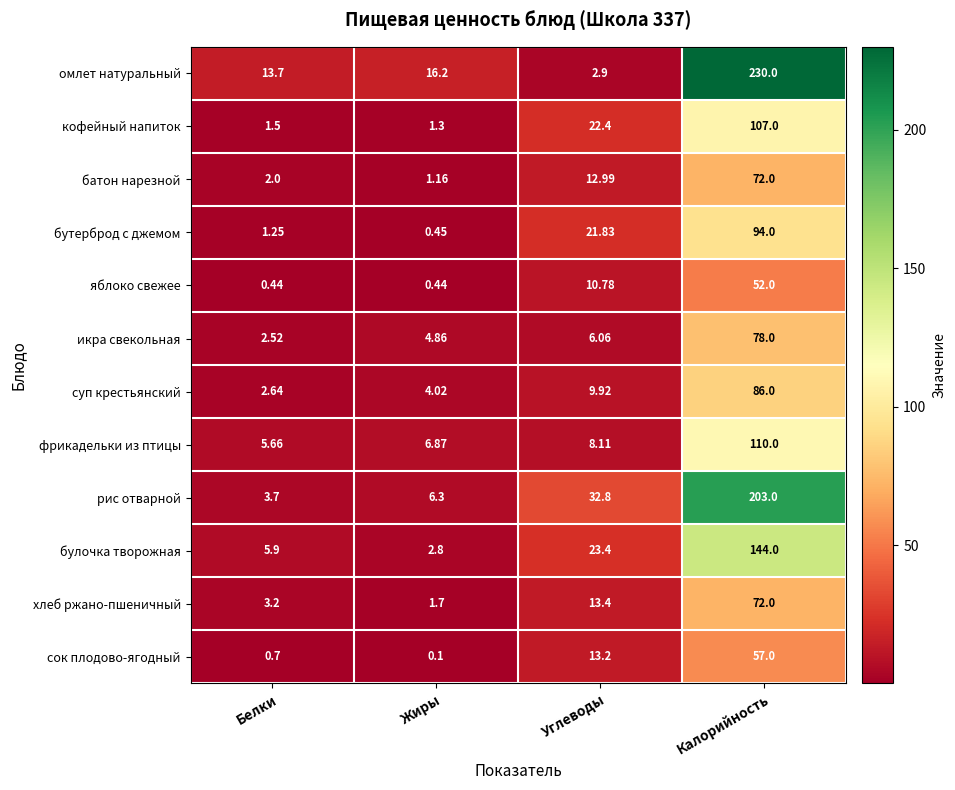

List the labels in order of хлеб ржано-пшеничный value, largest first.

Калорийность, Углеводы, Белки, Жиры